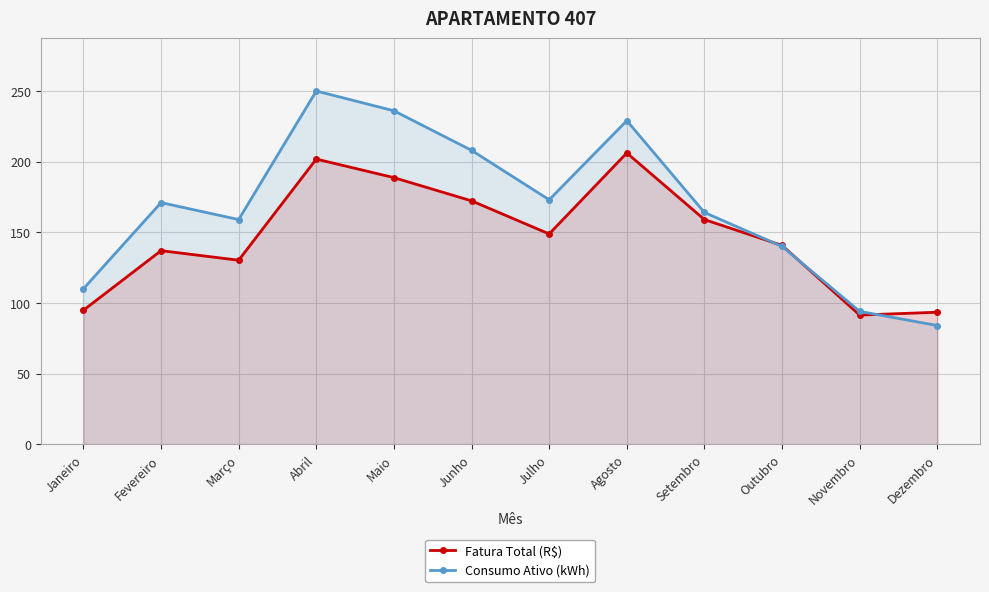

At Maio, list the series in order from largest to smallest.

Consumo Ativo (kWh), Fatura Total (R$)